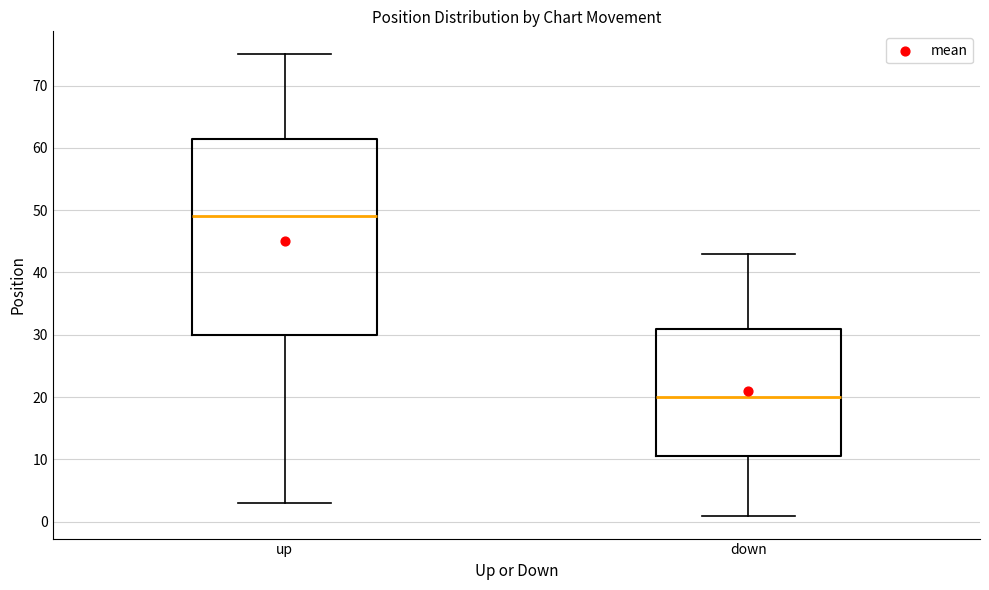

Reading left to right, transcribe this box plot: for each box, give where its median line is, the range the box spans, and where its two whiskers end, as read against the y-axis. The values are not printed on the chart, so give them approximately, as read against the axis.

up: median 49, box 30 to 62, whiskers 3 to 75
down: median 20, box 11 to 31, whiskers 1 to 43